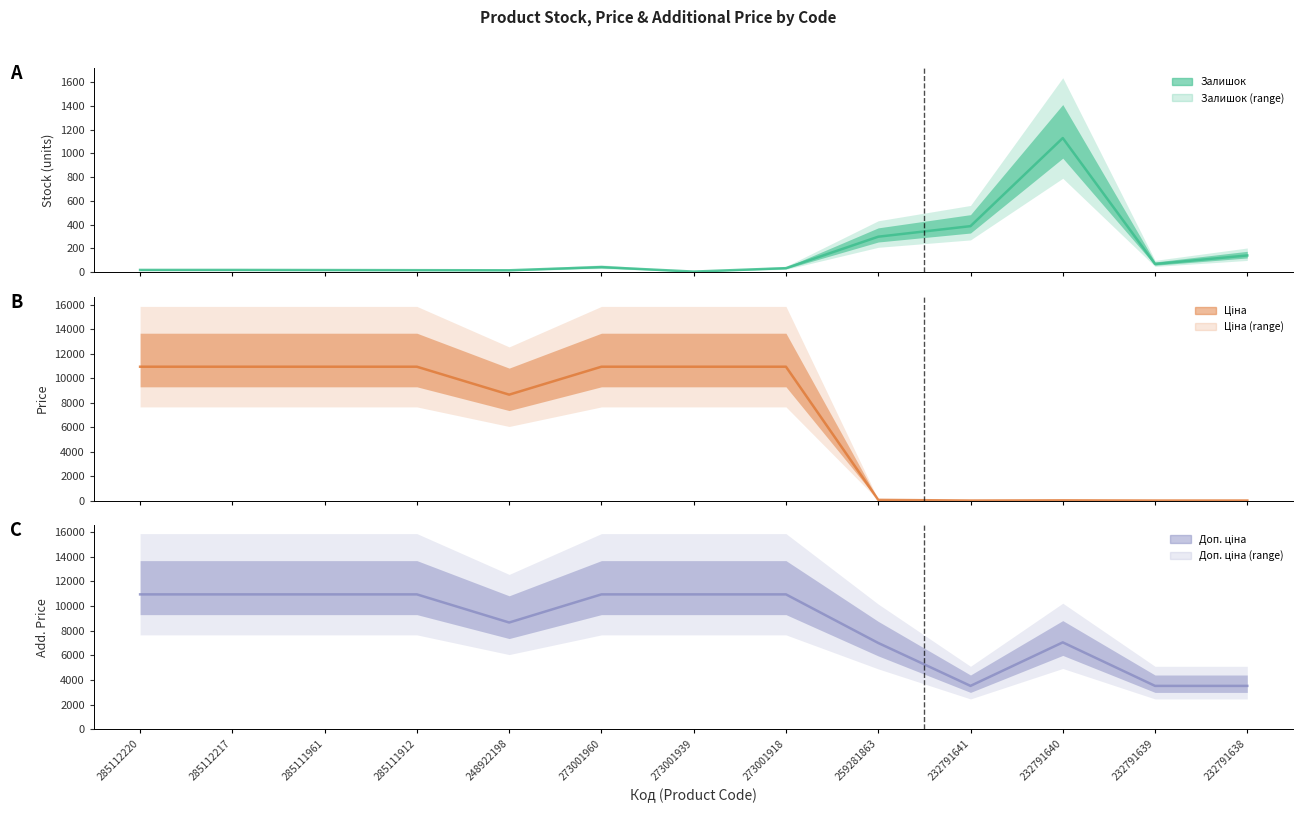

What are all the series names shown in the legend?

Залишок, Ціна, Доп. ціна